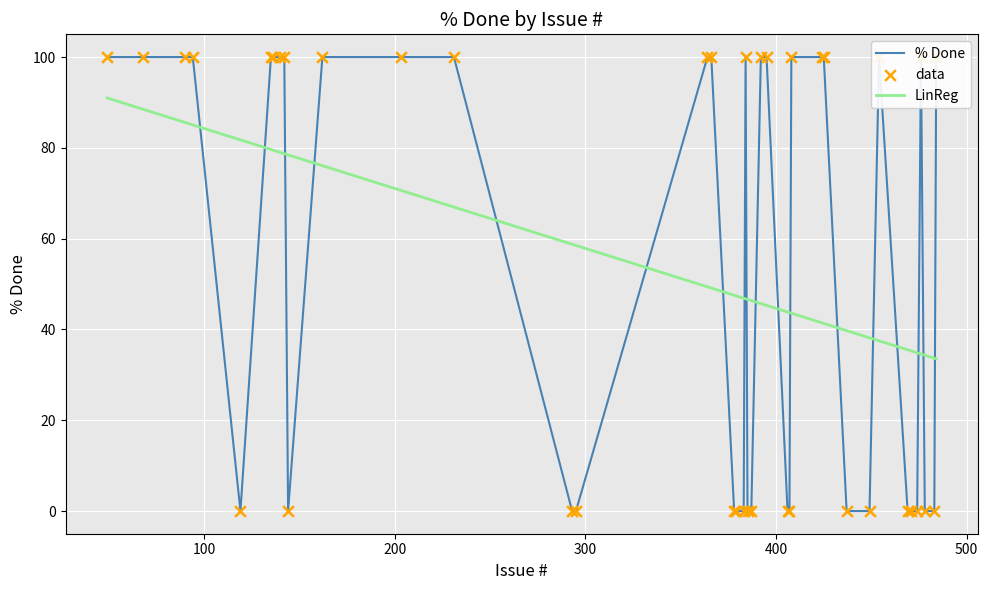

What are all the series names shown in the legend?

% Done, LinReg, data